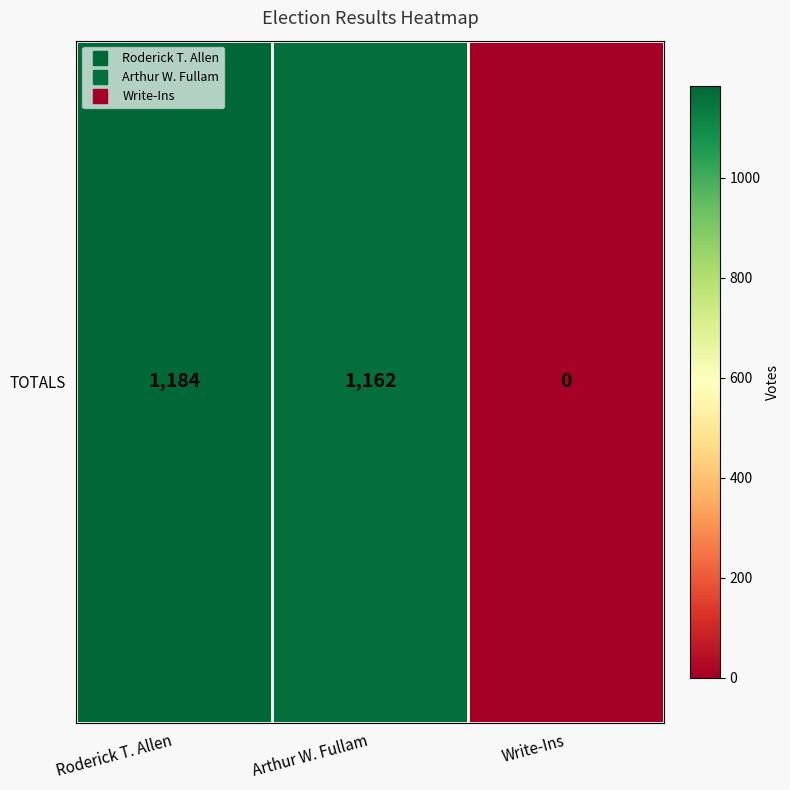

What is the difference between the maximum and second lowest values?

22